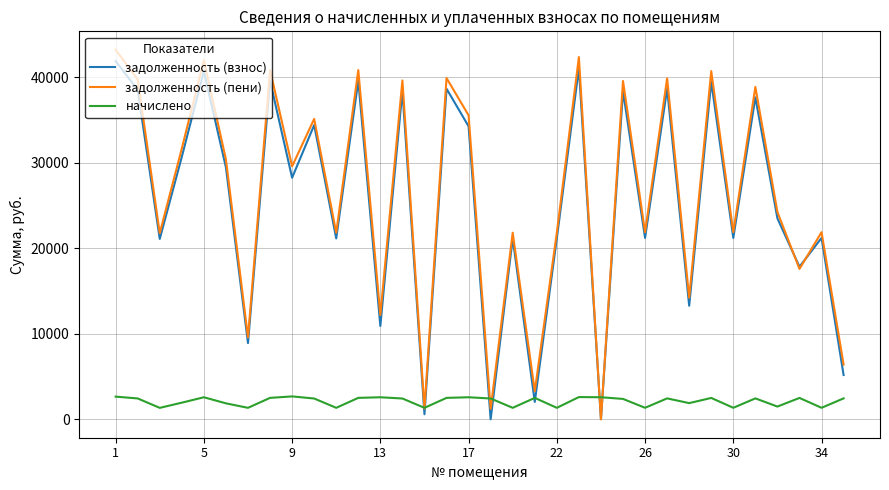

In начислено, how many points are lower than both neighbors (excluding endpoints)?

11